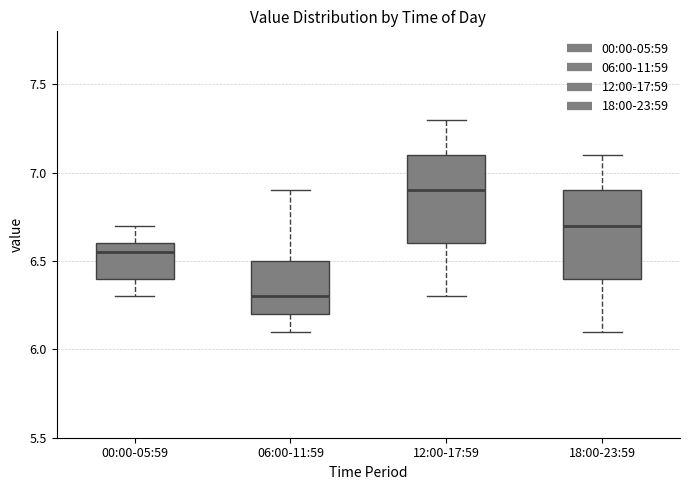

Reading left to right, read every box against the y-axis: the position of its median line, the range the box covers, and the ends of its whiskers. The values are not printed on the chart, so give them approximately, as read against the axis.

00:00-05:59: median 6.55, box 6.40 to 6.60, whiskers 6.30 to 6.70
06:00-11:59: median 6.30, box 6.20 to 6.50, whiskers 6.10 to 6.90
12:00-17:59: median 6.90, box 6.60 to 7.10, whiskers 6.30 to 7.30
18:00-23:59: median 6.70, box 6.40 to 6.90, whiskers 6.10 to 7.10